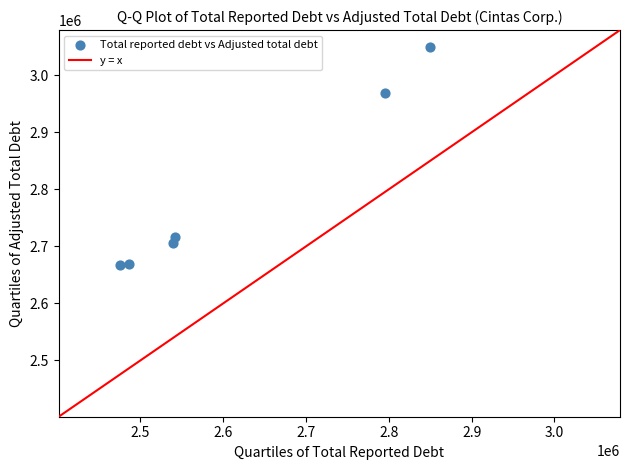

What Y value in the scatter plot is closest to 2858357?

2968442